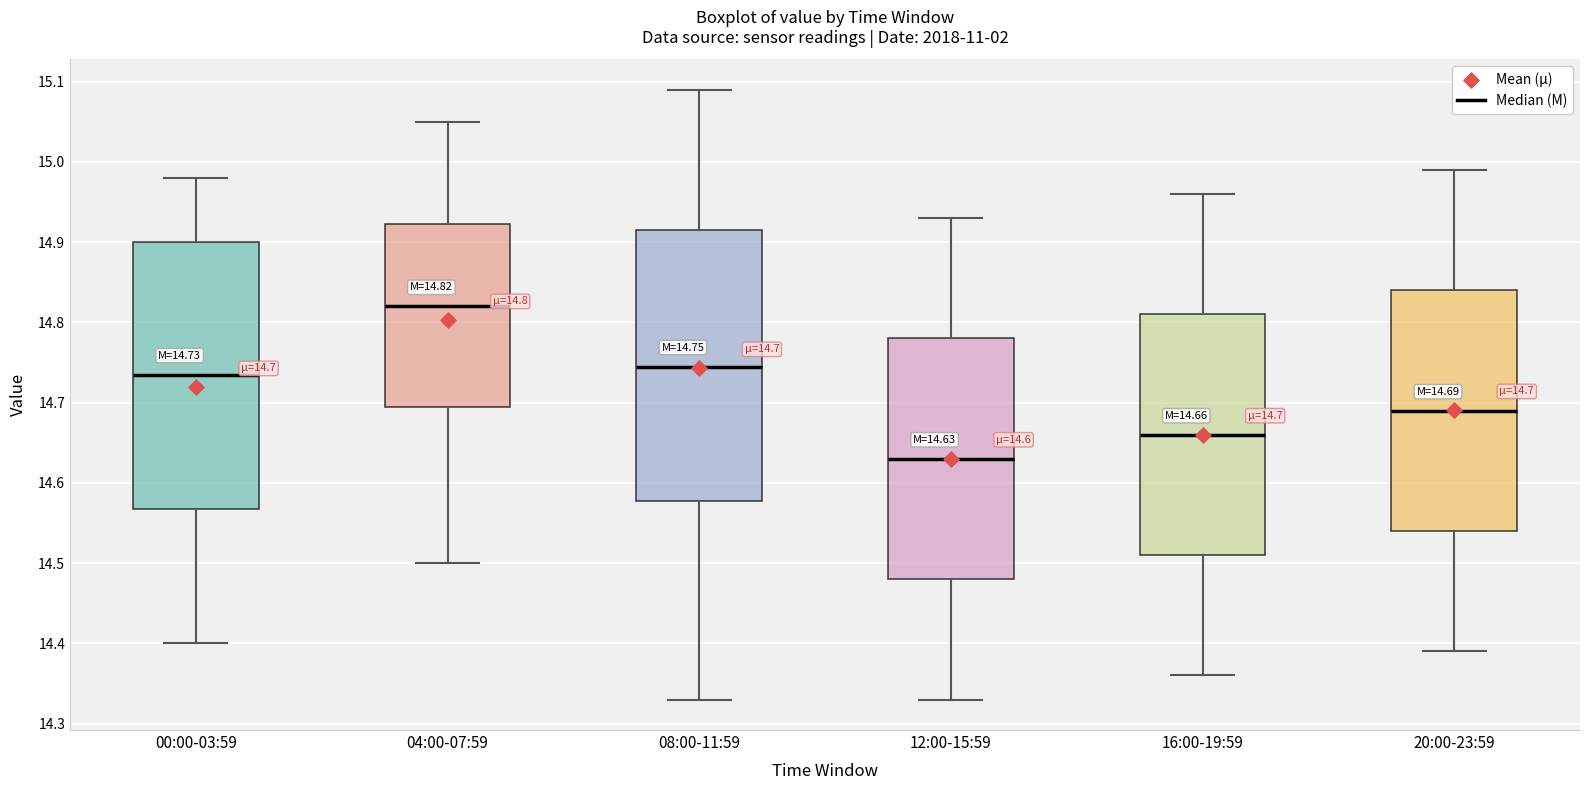

Which box has the lowest median line?

12:00-15:59